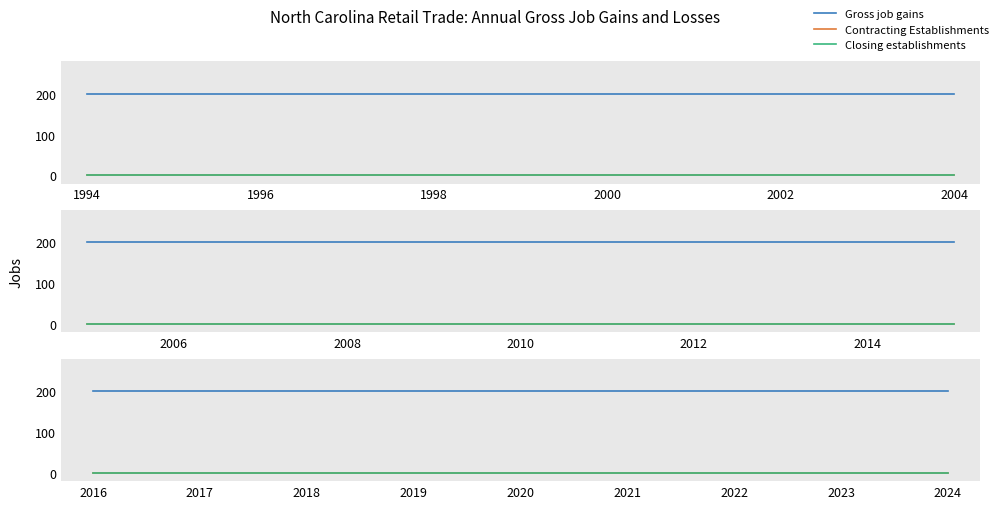

True or false: Closing establishments and Gross job gains cross at least once.

False